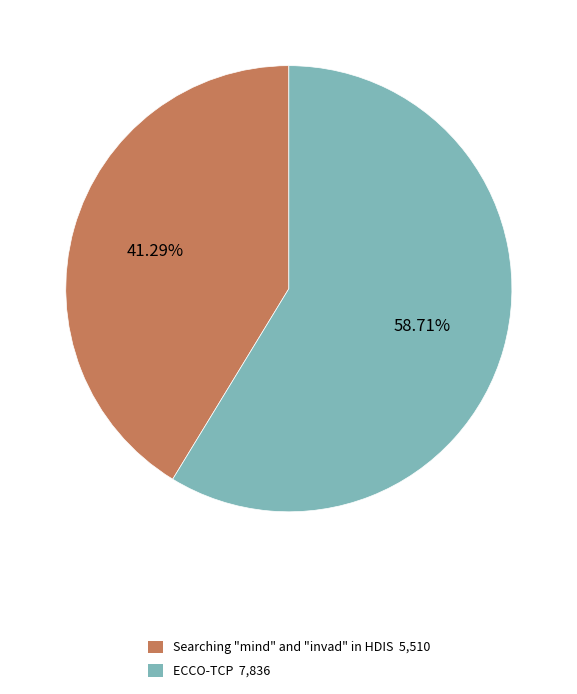

To the nearest percent, what portion does ECCO-TCP represent?

59%